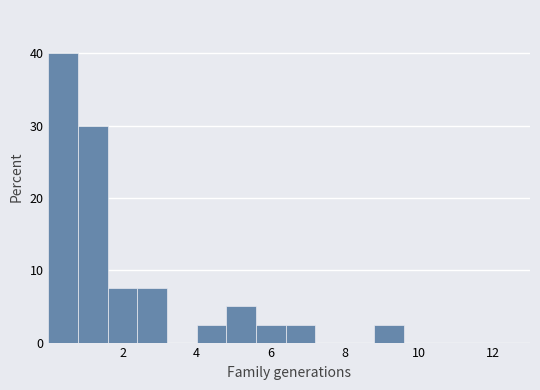

Reading left to right, list every bar in this chart as the range it spans on the x-axis followed by its height. The values are not printed on the chart, so give them approximately, as read against the axis.

0.0 to 0.8: 40
0.8 to 1.6: 30
1.6 to 2.4: 8
2.4 to 3.2: 8
3.2 to 4.0: 0
4.0 to 4.8: 3
4.8 to 5.6: 5
5.6 to 6.4: 3
6.4 to 7.2: 3
7.2 to 8.0: 0
8.0 to 8.8: 0
8.8 to 9.6: 3